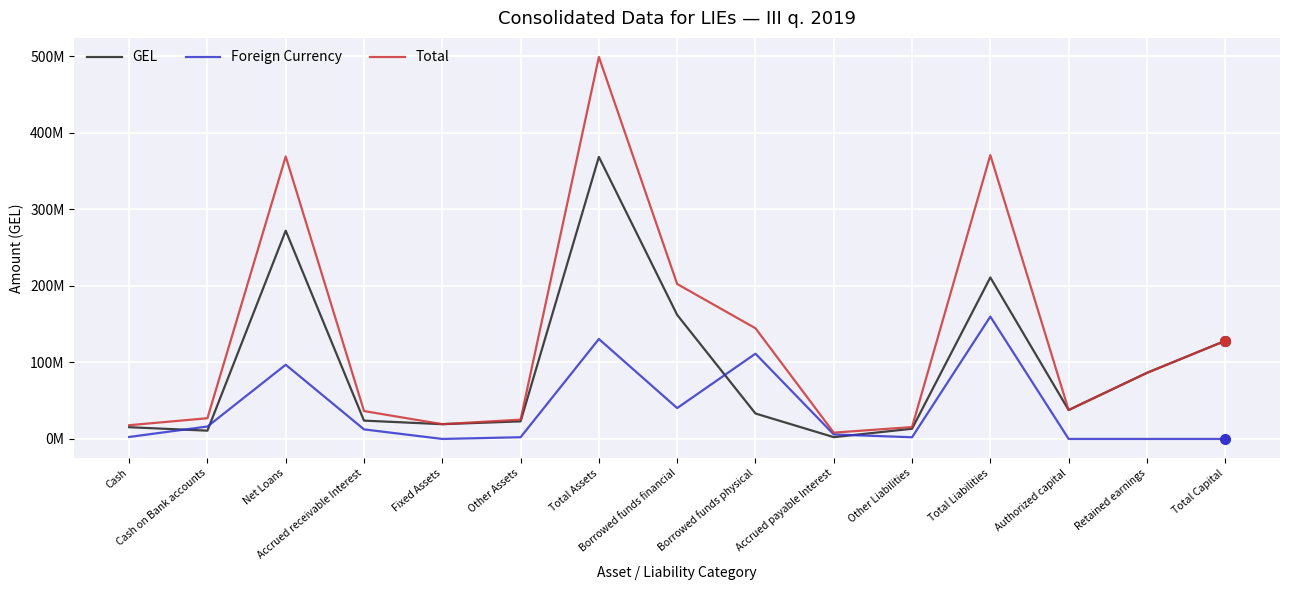

Between which two adjacent categories do GEL and Foreign Currency first intersect?

Cash and Cash on Bank accounts